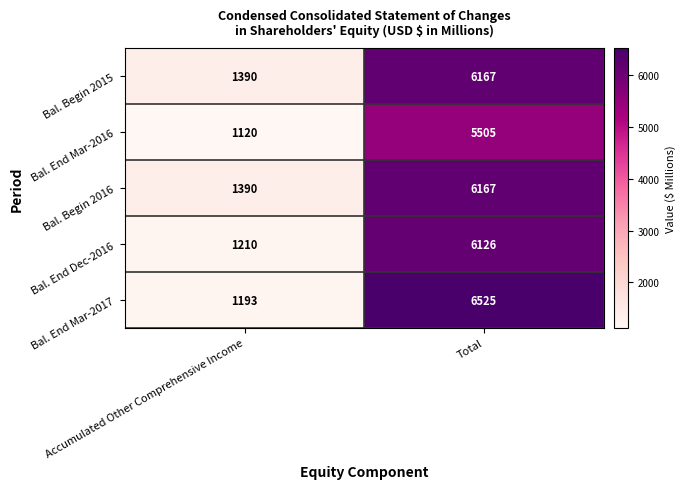

What is the lowest value of the Bal. Begin 2015 series?

1390